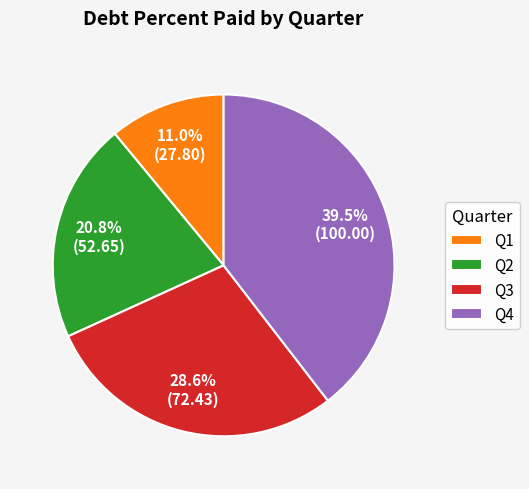

What is the smallest slice in the pie chart?

Q1